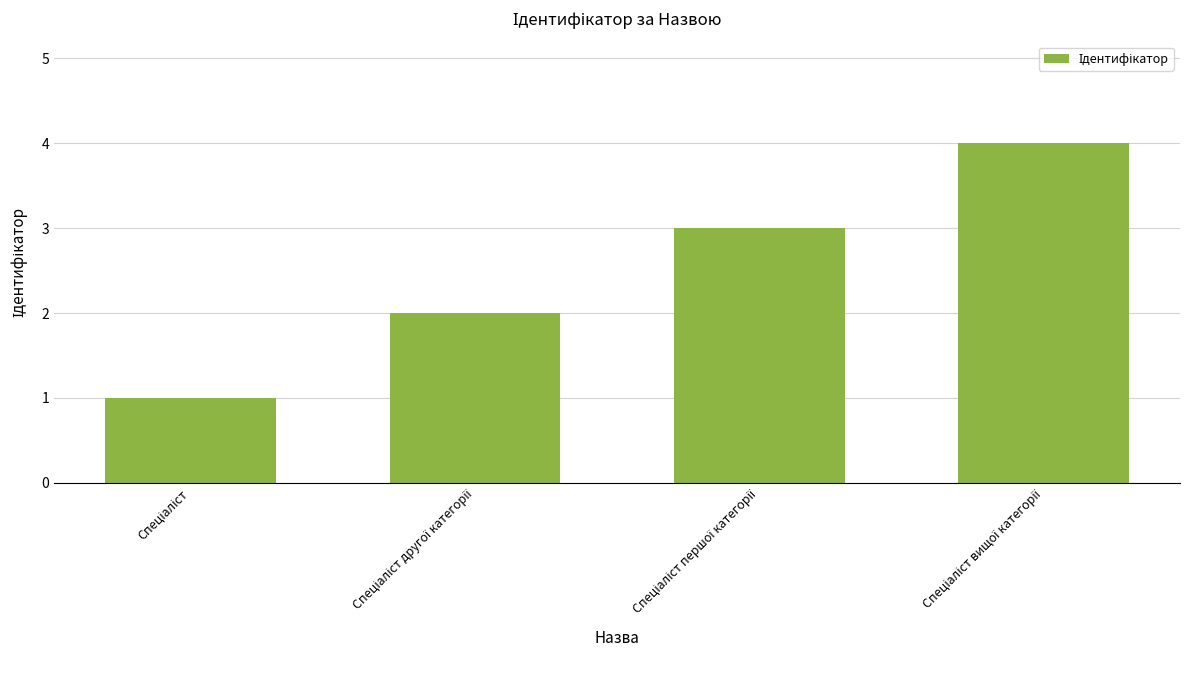

What is the greatest value displayed?

4